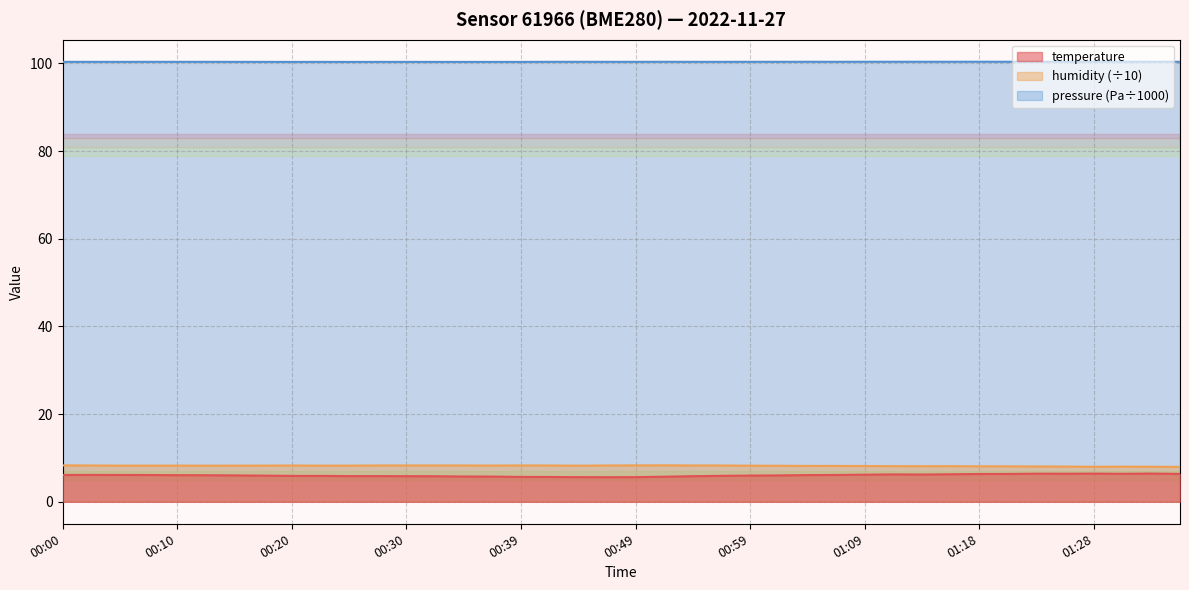

What is the average value of the humidity series?

8.2